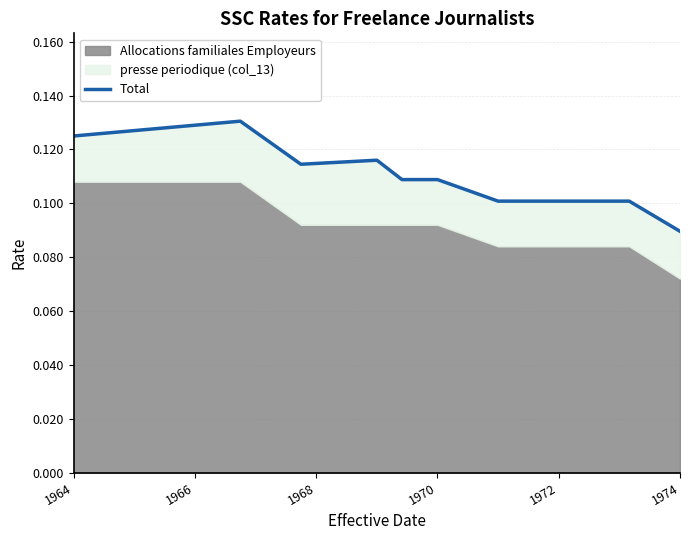

What is the sum of the values at 8 and 1968?

0.2